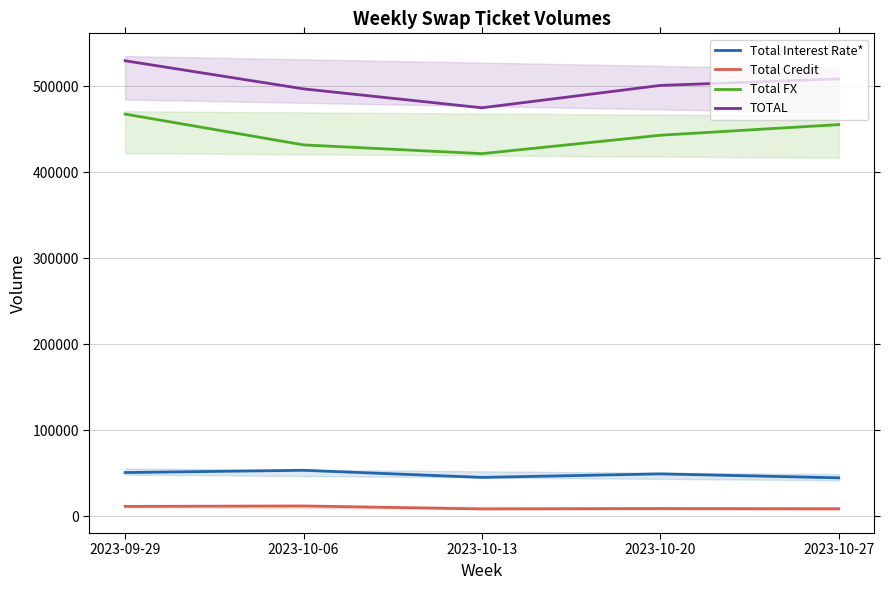

What is the lowest value of the Total Interest Rate* series?

44542